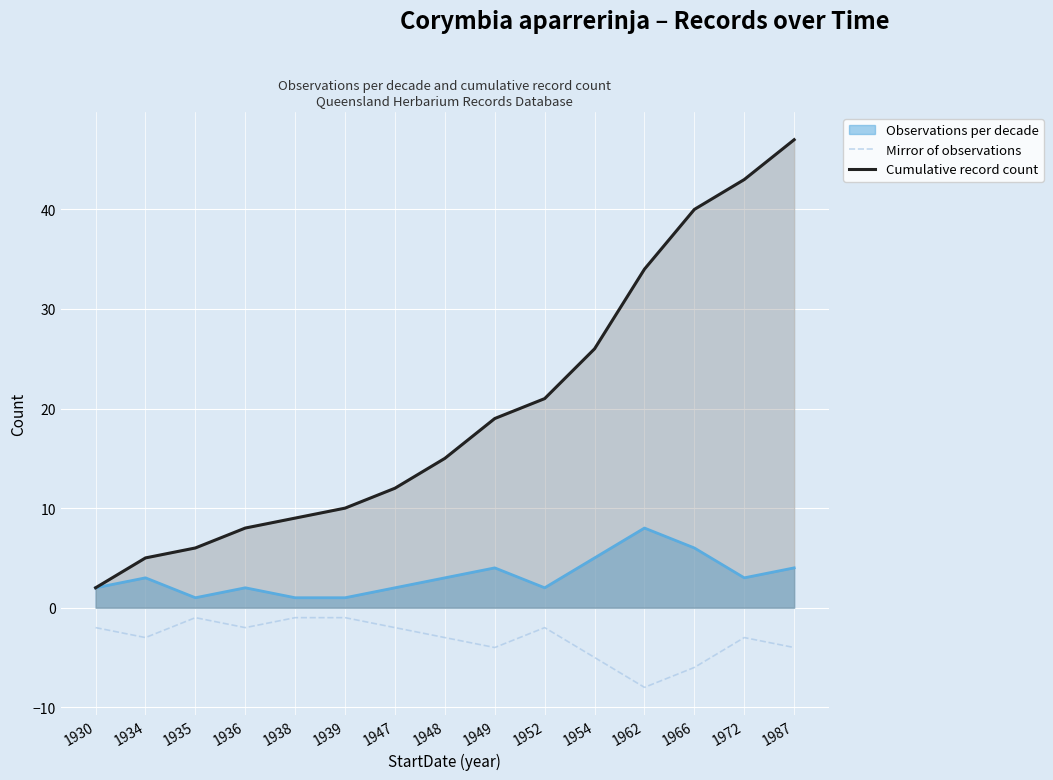

What is the sum of all Cumulative record count values?

297